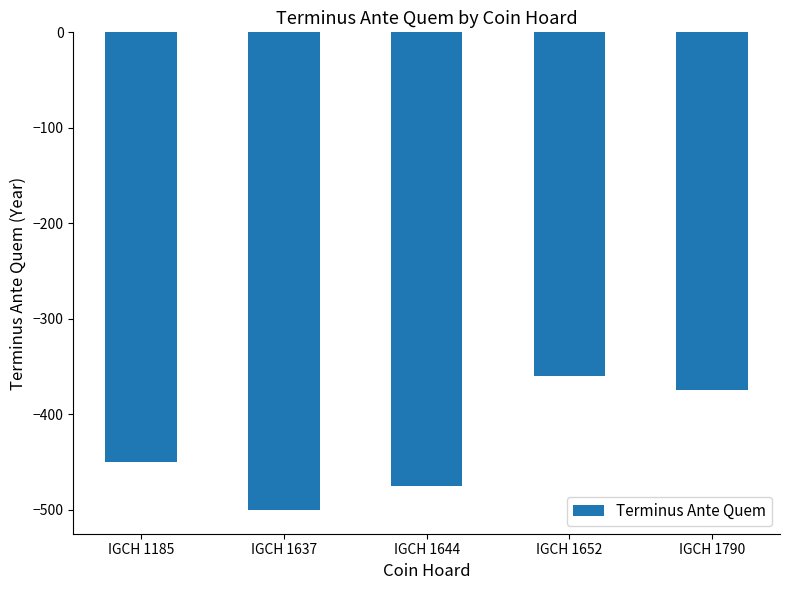

Read the value at IGCH 1652, to the nearest 10.

-360